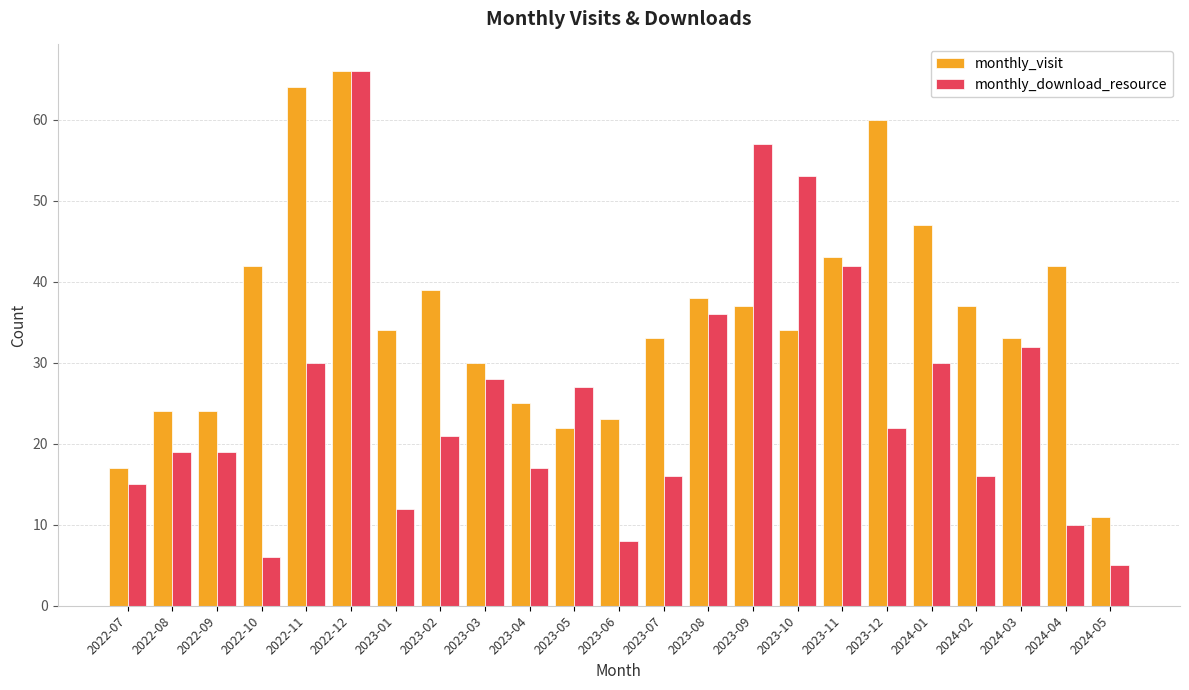

What is the sum of the monthly_visit values at 2024-02 and 2022-09?

61